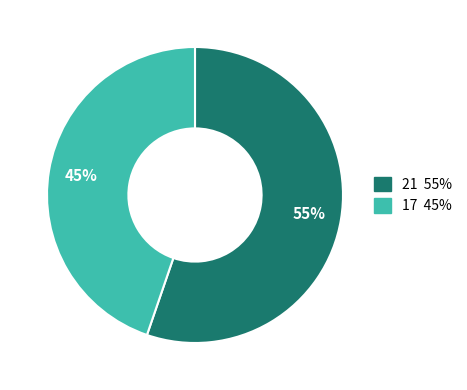

To the nearest percent, what is the average slice percentage?

50%